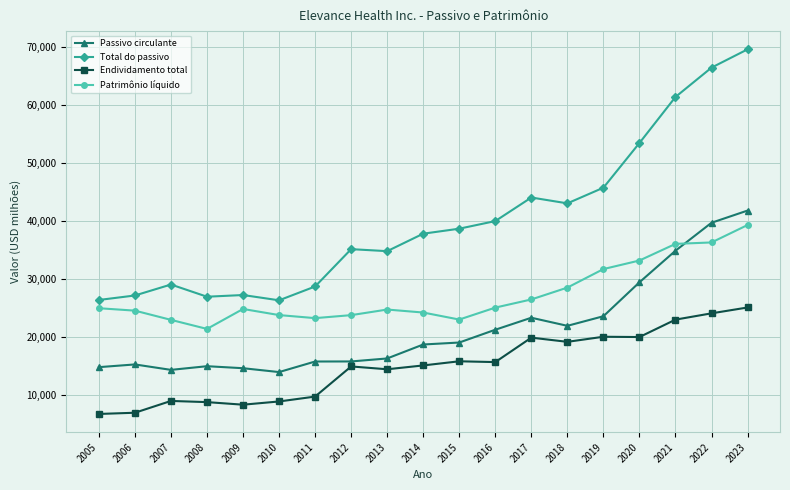

At which category does Total do passivo reach its first local peak?

2007